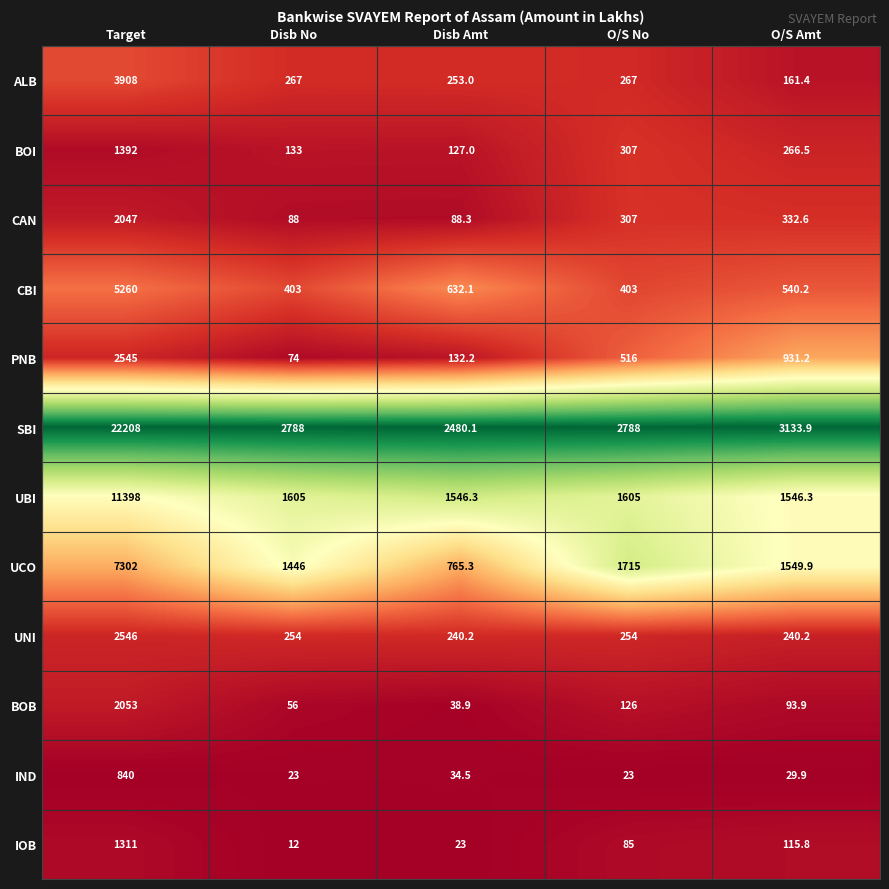

Between Disb No and O/S Amt, which series saw the biggest shift?

PNB